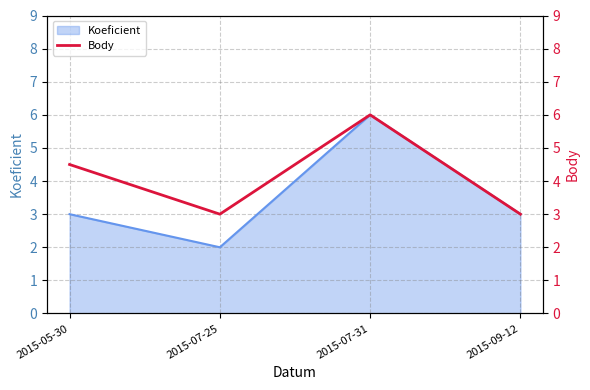

List the labels in order of value, smallest first.

2015-07-25, 2015-09-12, 2015-05-30, 2015-07-31